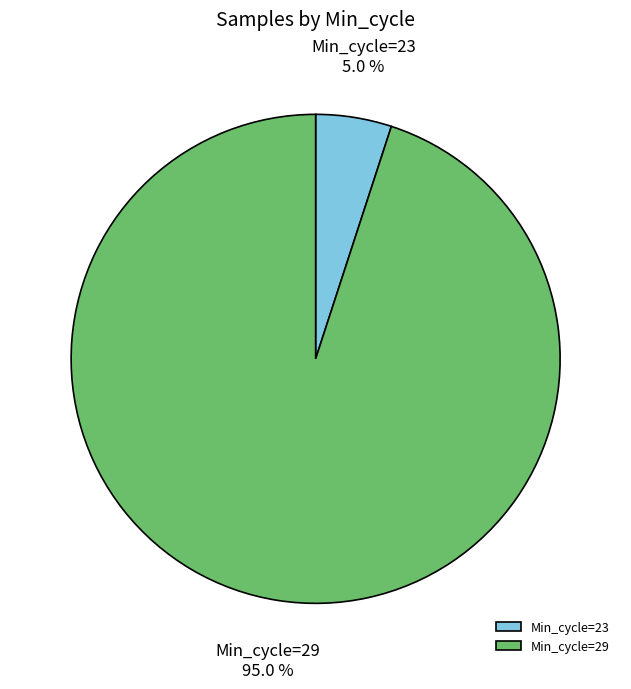

Does any single category account for the majority?

Yes